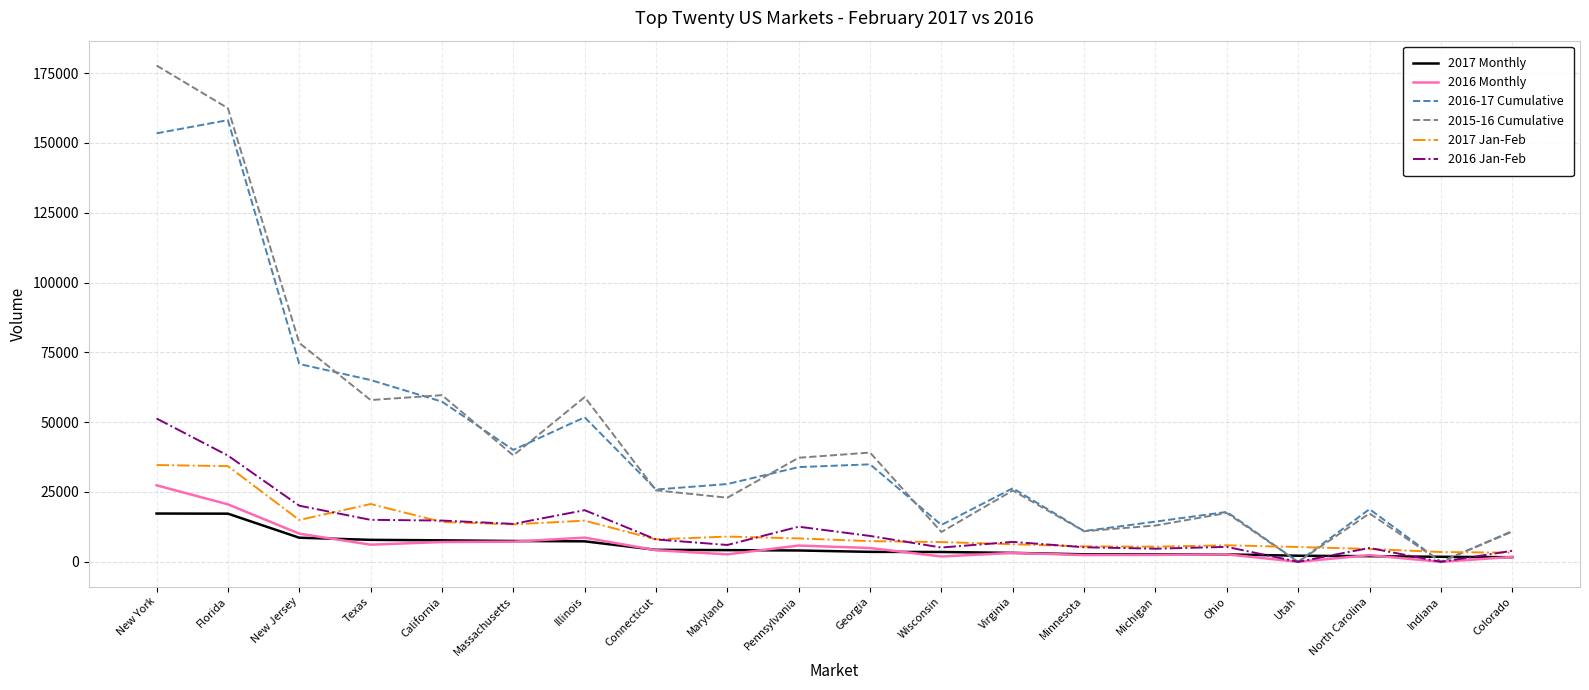

The 2016-17 Cumulative series shows 6848.2 at Maryland. True or false?

False